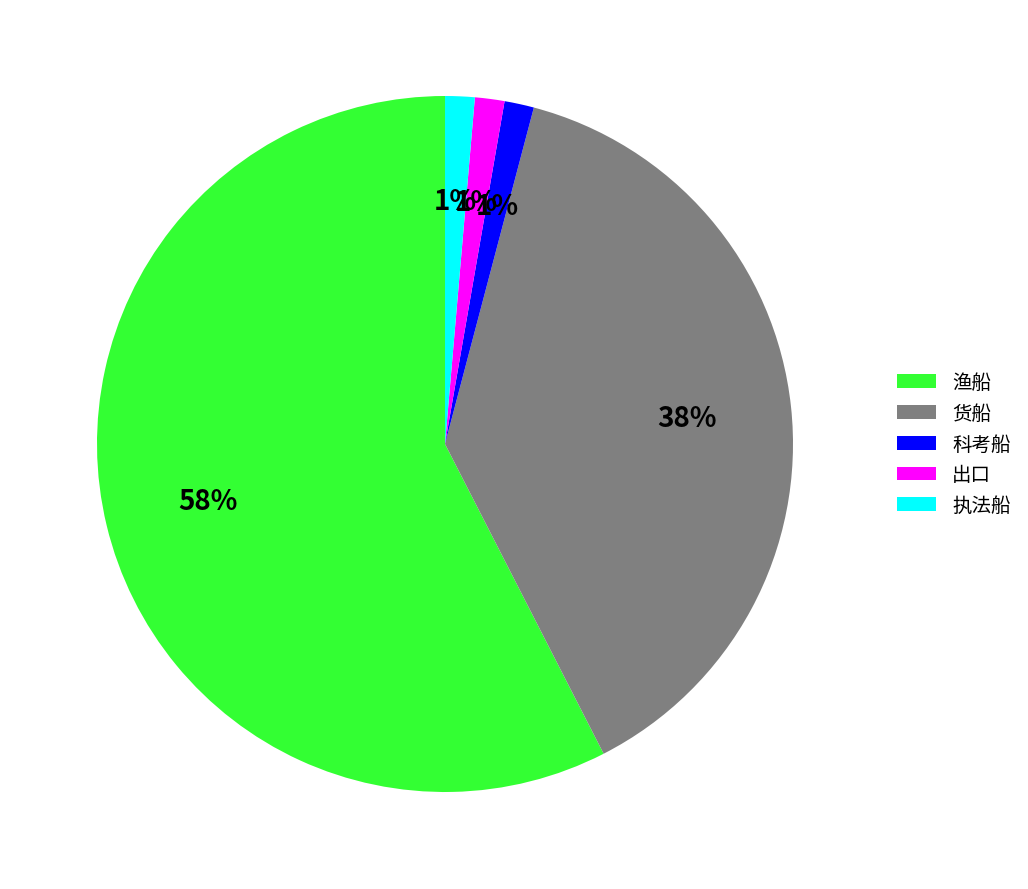

To the nearest percent, what is the average slice percentage?

20%